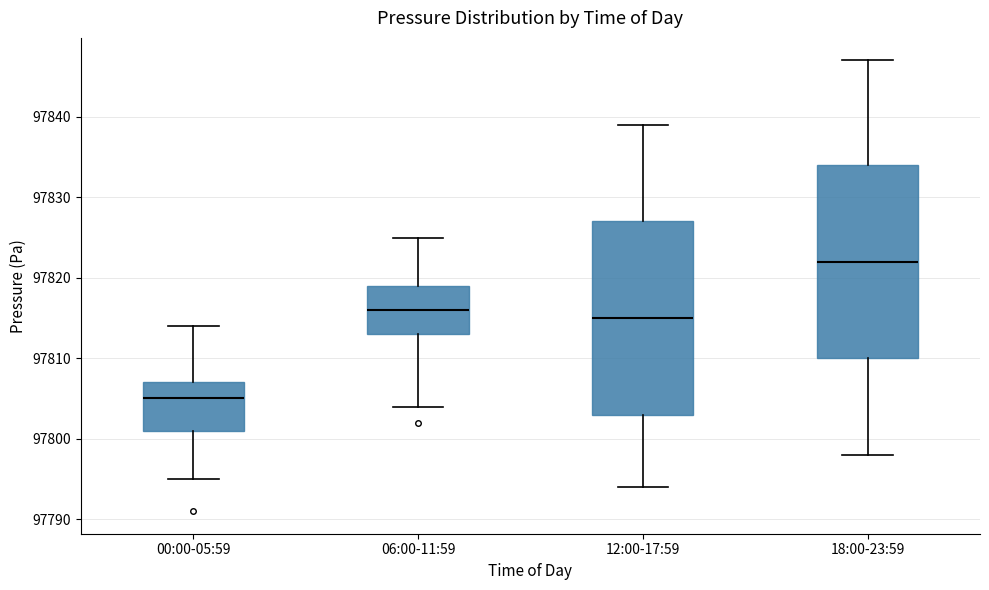

Reading left to right, transcribe this box plot: for each box, give where its median line is, the range the box spans, and where its two whiskers end, as read against the y-axis. The values are not printed on the chart, so give them approximately, as read against the axis.

00:00-05:59: median 97805, box 97801 to 97807, whiskers 97795 to 97814
06:00-11:59: median 97816, box 97813 to 97819, whiskers 97804 to 97825
12:00-17:59: median 97815, box 97803 to 97827, whiskers 97794 to 97839
18:00-23:59: median 97822, box 97810 to 97834, whiskers 97798 to 97847